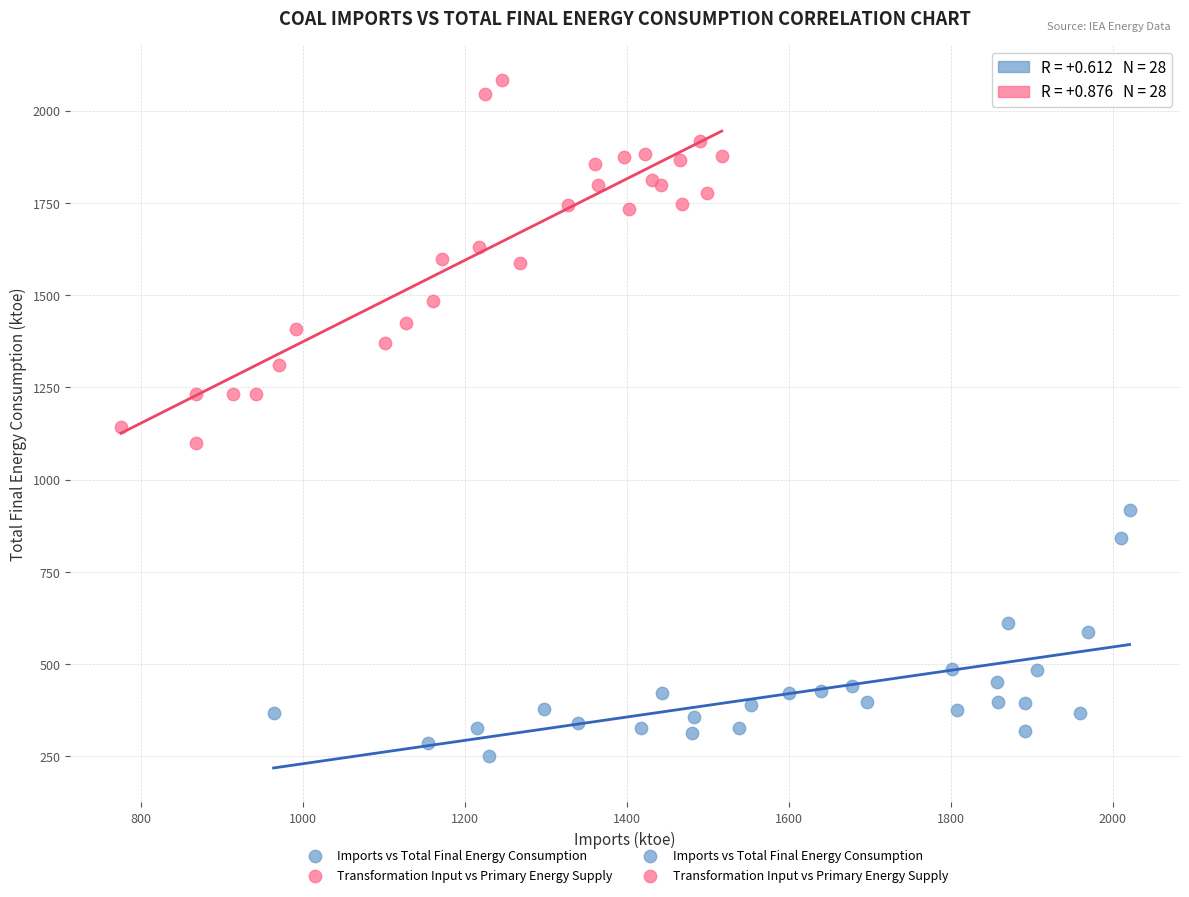

Which series reaches the minimum Y coordinate?

Imports vs Total Final Energy Consumption